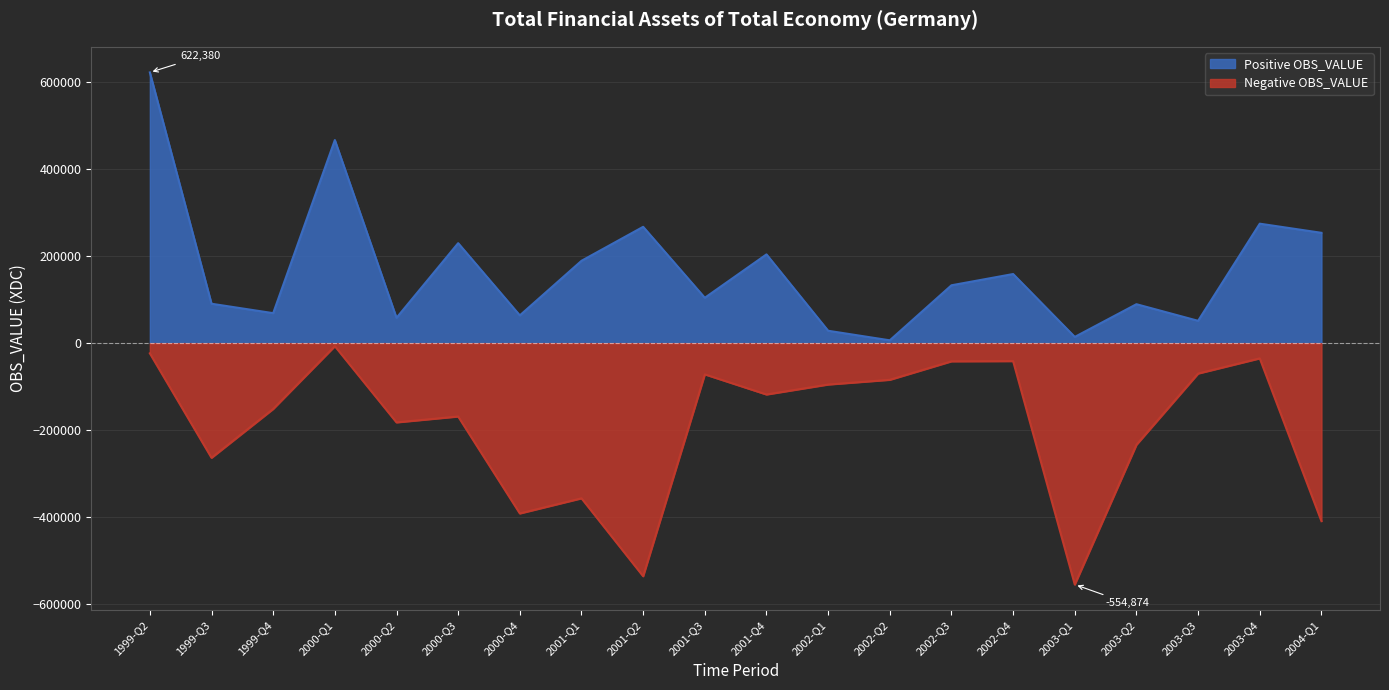

Reading left to right, extract all data points from this chart.

Positive OBS_VALUE: 1999-Q2=622380	1999-Q3=90632	1999-Q4=68978	2000-Q1=466881	2000-Q2=58216	2000-Q3=229873	2000-Q4=63838	2001-Q1=189323	2001-Q2=267443	2001-Q3=104301	2001-Q4=204073	2002-Q1=28508	2002-Q2=6539	2002-Q3=133045	2002-Q4=158907	2003-Q1=14363	2003-Q2=89566	2003-Q3=51369	2003-Q4=274656	2004-Q1=253661
Negative OBS_VALUE: 1999-Q2=-23377	1999-Q3=-263481	1999-Q4=-151227	2000-Q1=-6860	2000-Q2=-182134	2000-Q3=-168559	2000-Q4=-391435	2001-Q1=-356640	2001-Q2=-535741	2001-Q3=-71729	2001-Q4=-117995	2002-Q1=-95092	2002-Q2=-84234	2002-Q3=-41752	2002-Q4=-41258	2003-Q1=-554874	2003-Q2=-233518	2003-Q3=-69845	2003-Q4=-34956	2004-Q1=-409039